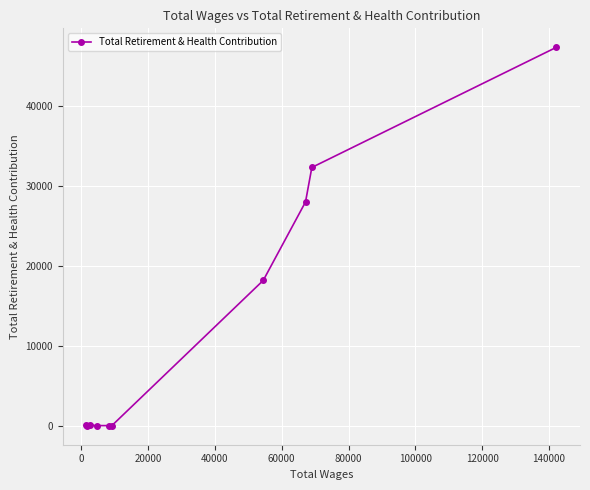

What is the average value?

12600